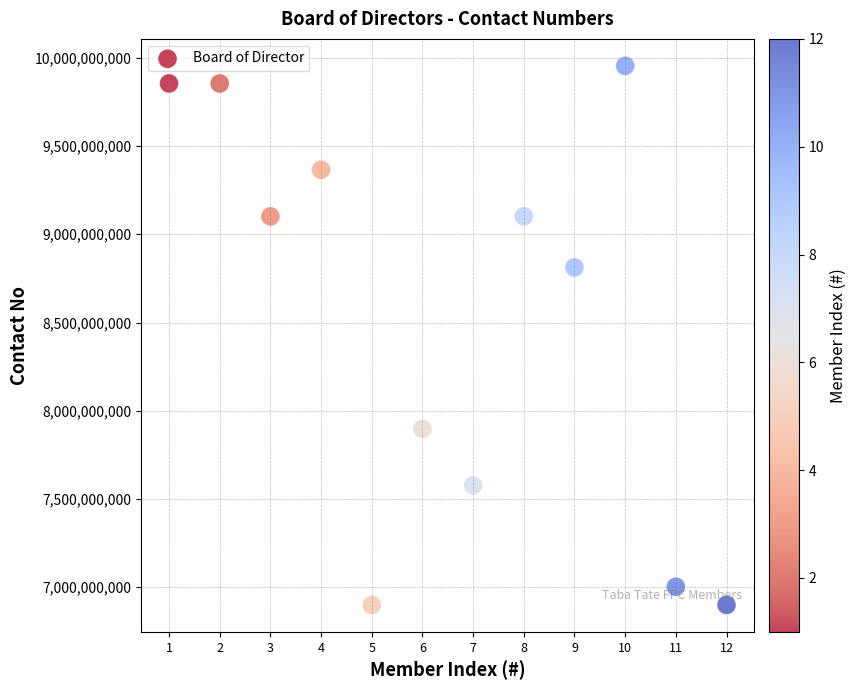

What is the average X value?

6